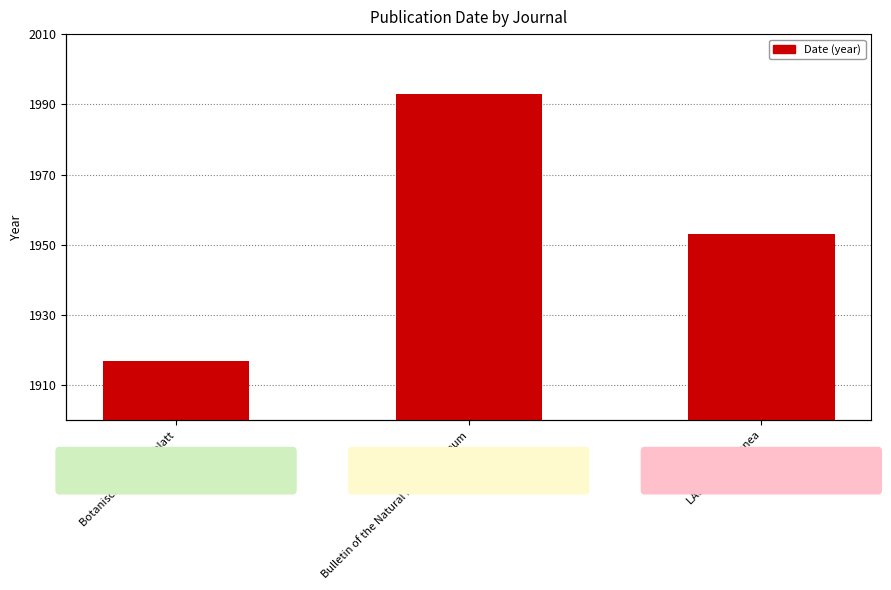

List the labels in order of value, smallest first.

Botanisches Zentralblatt, LASCA miscellanea, Bulletin of the Natural History Museum